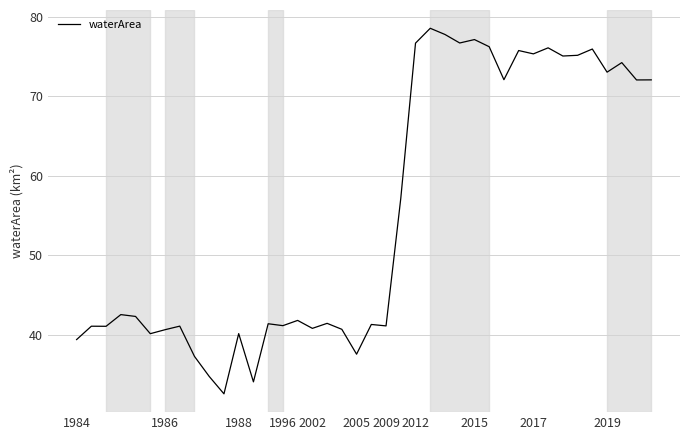

What is the greatest value displayed?

78.6